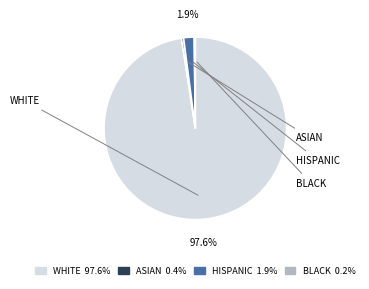

Does any single category account for the majority?

Yes